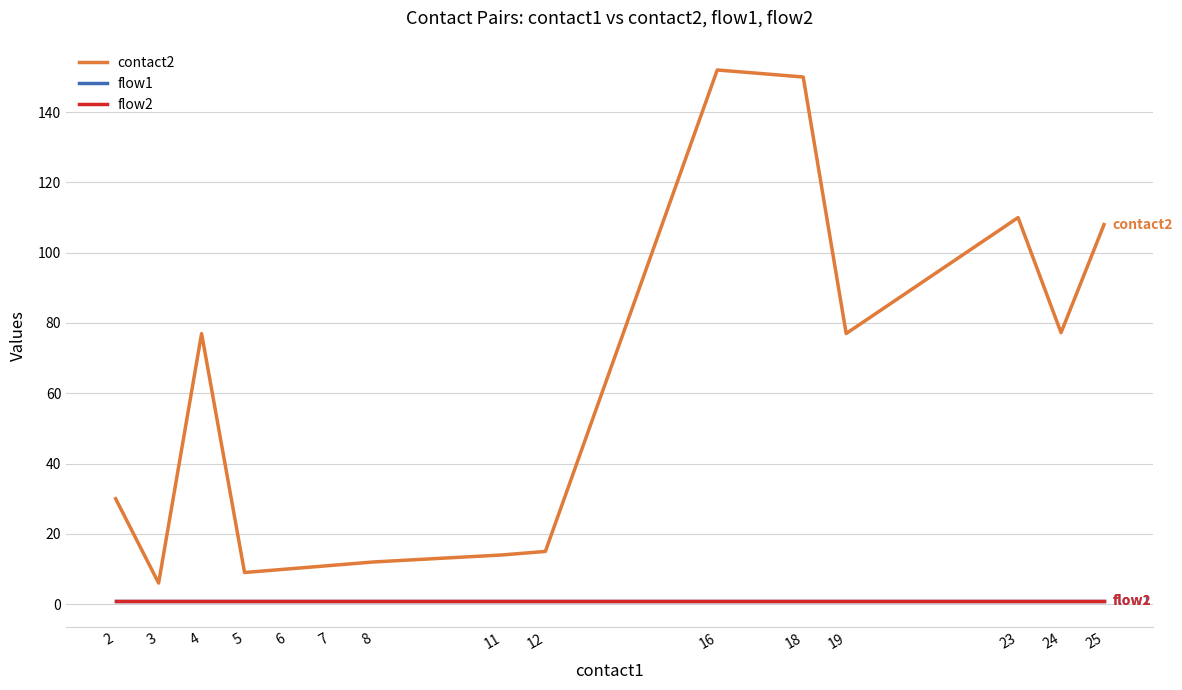

What is the total value across all series at 25?

110.0